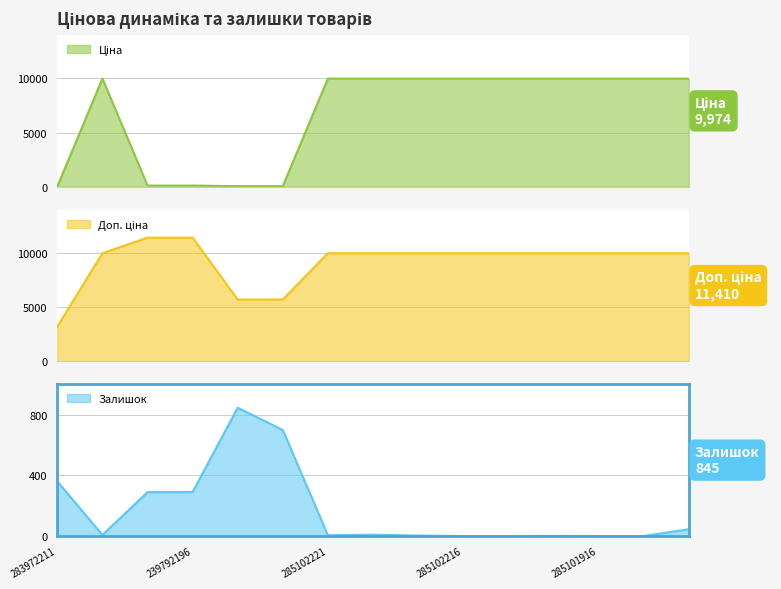

Which has a higher value, 285102216 or 285101569?

285102216